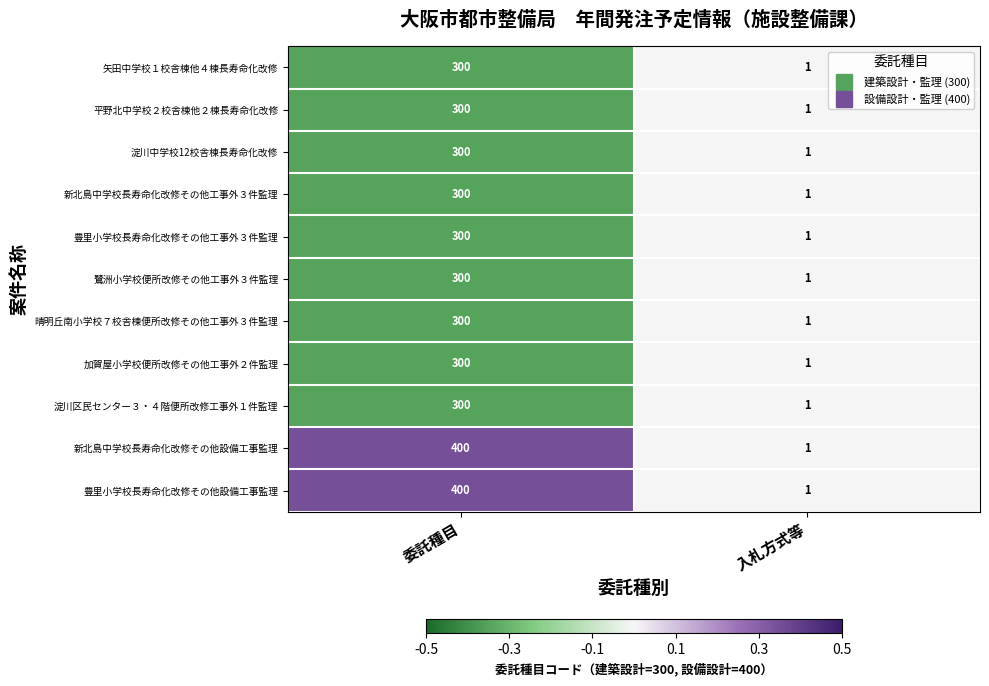

At which category is the sum across all series the highest?

委託種目